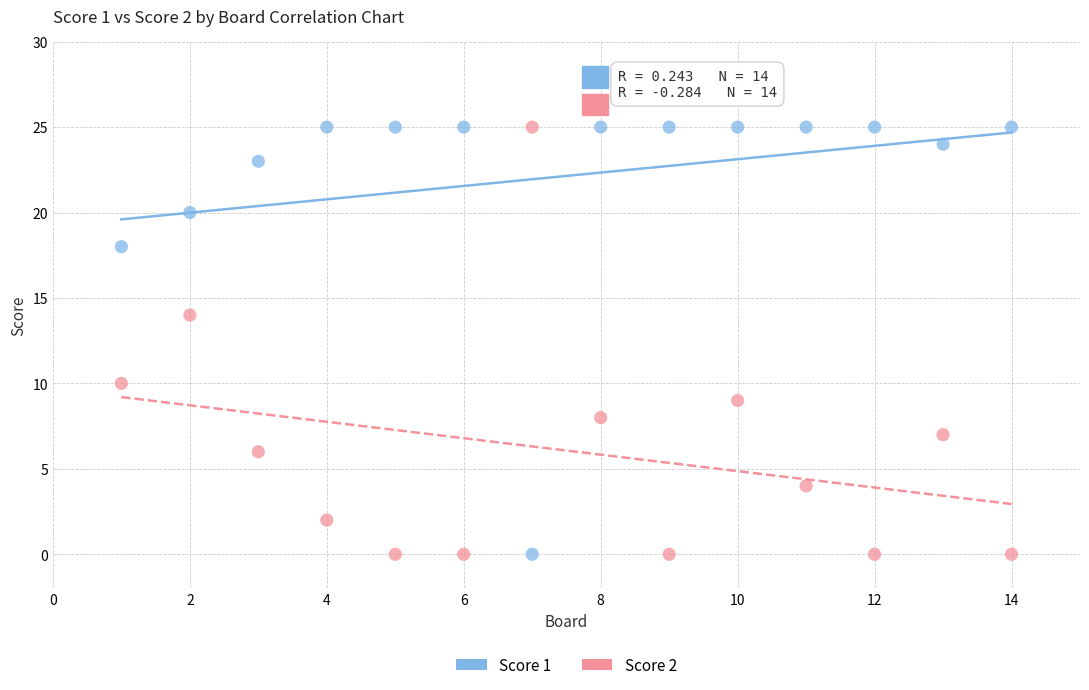

What is the X range (max minus min) for the scatter plot?

13